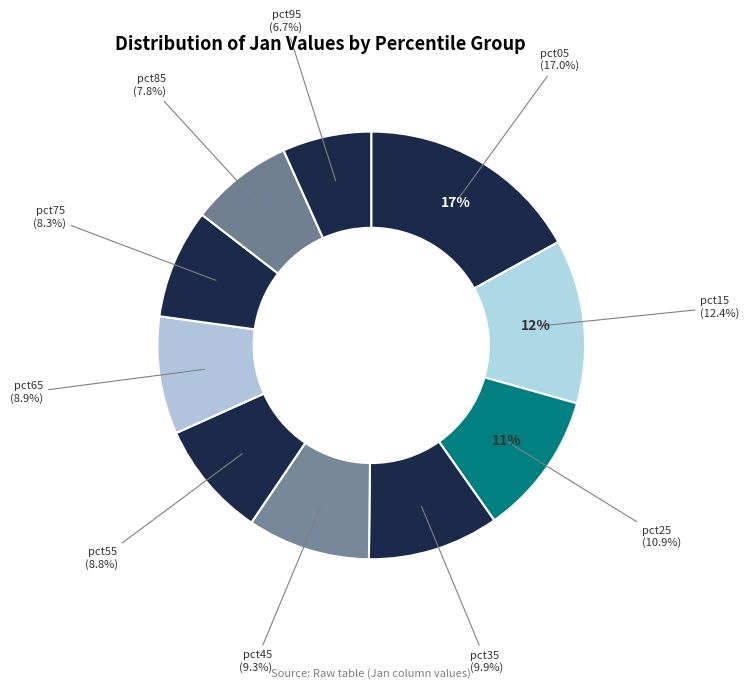

Which has a higher value, pct05 or pct75?

pct05